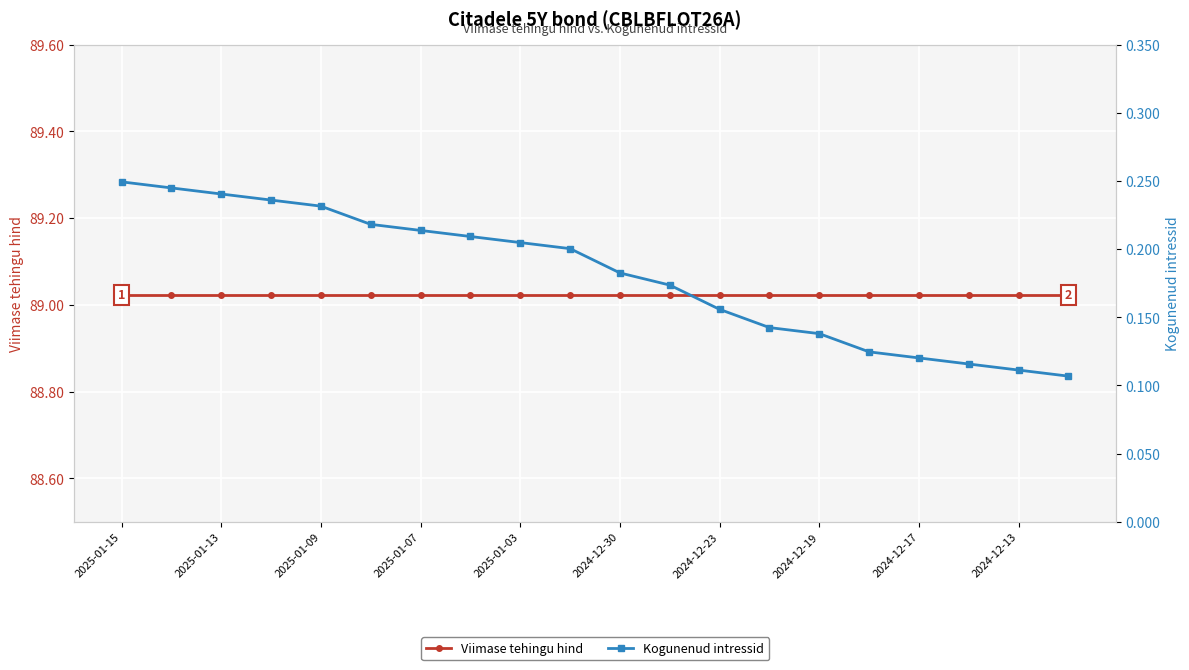

True or false: Kogunenud intressid and Viimase tehingu hind intersect in this chart.

False